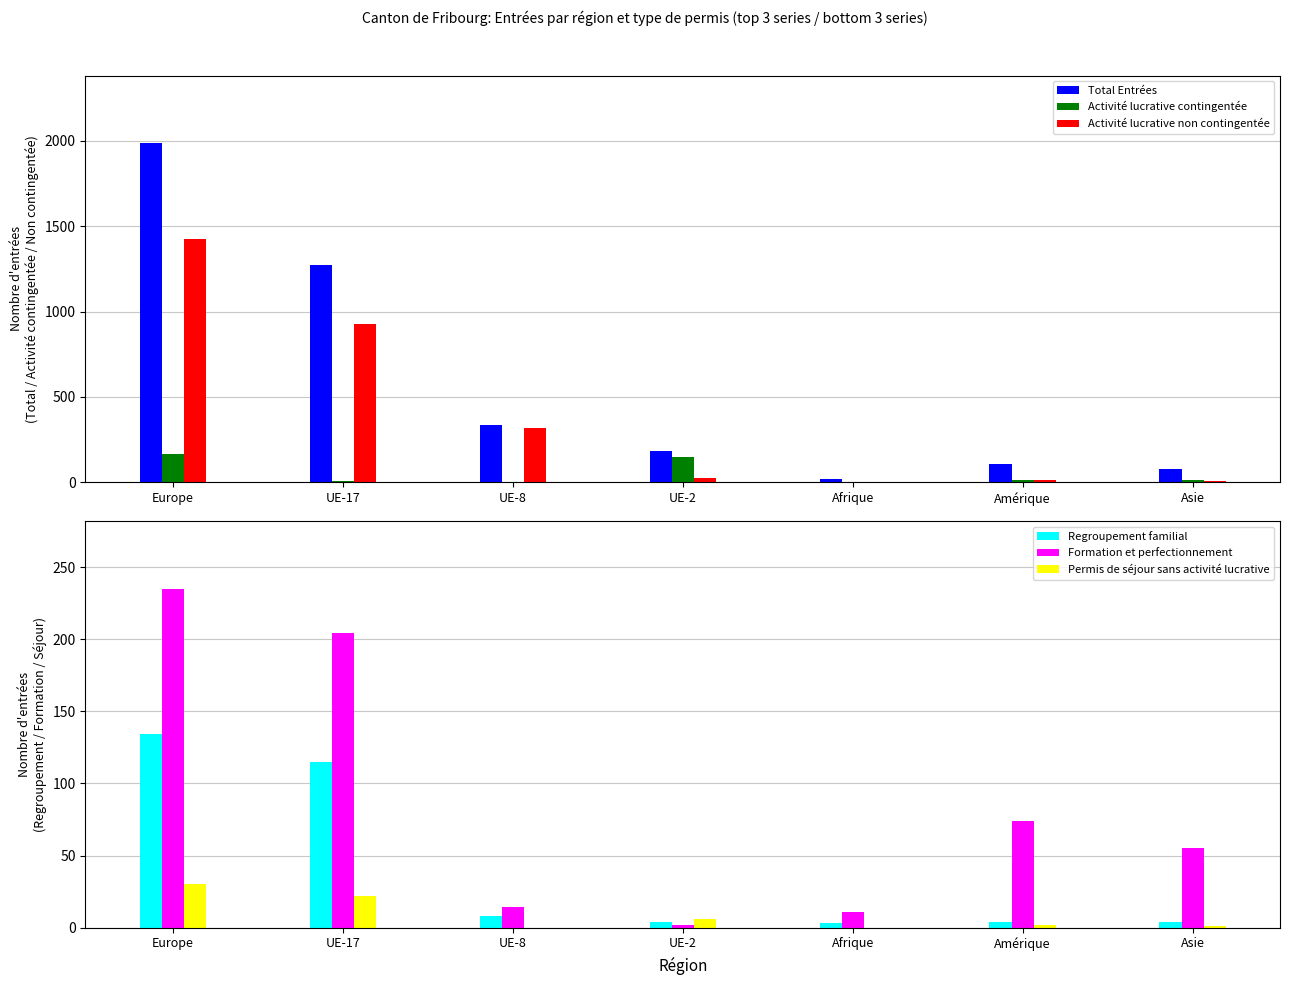

True or false: Formation et perfectionnement has a value of 20 at UE-8.

False